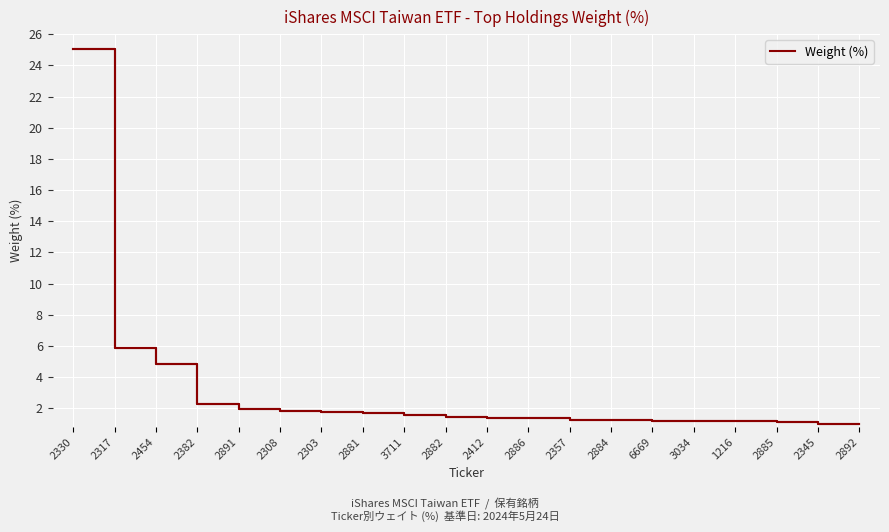

The value at 2454 is 8.7. True or false?

False